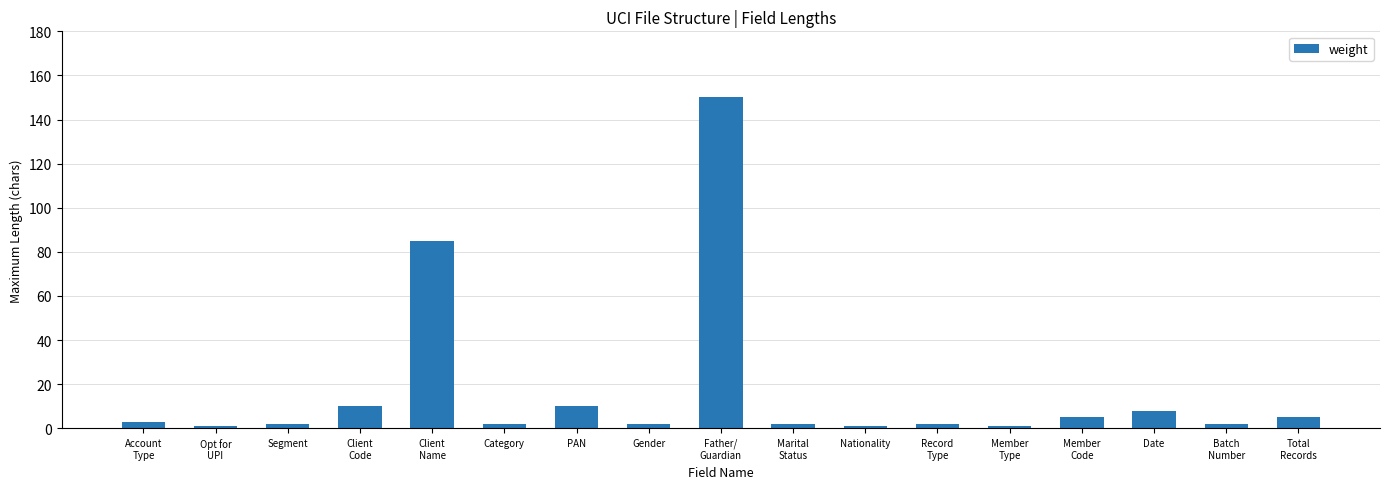

How many data points does each series have?

17